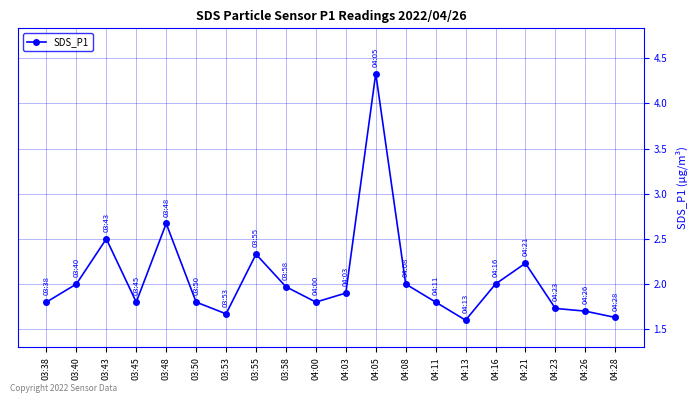

What is the sum of all values?

41.3